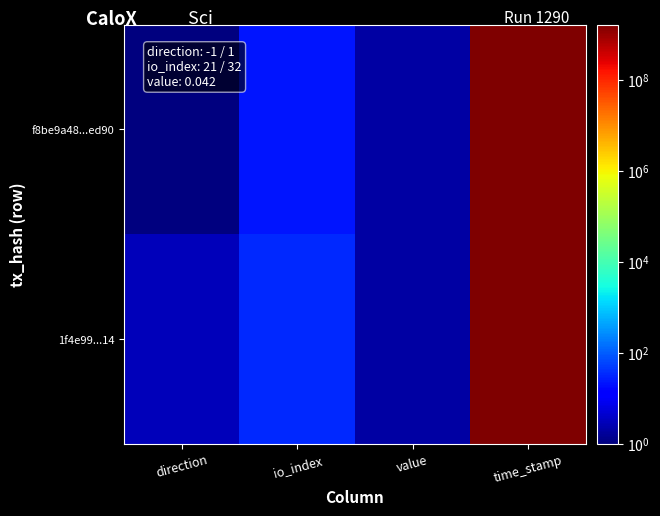

Which has a higher value, io_index or value?

io_index